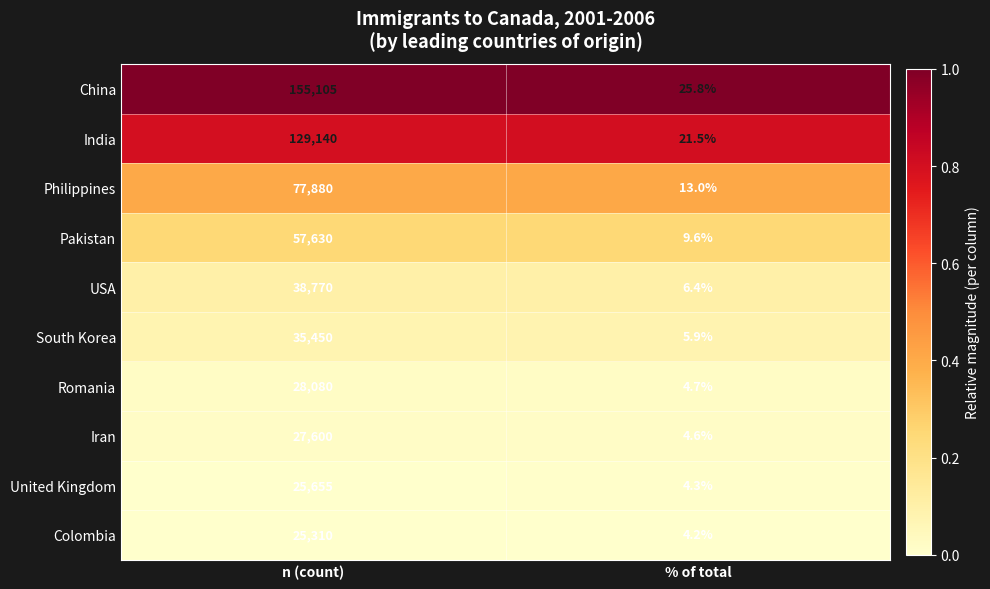

True or false: USA has a value of 10732.9 at n (count).

False